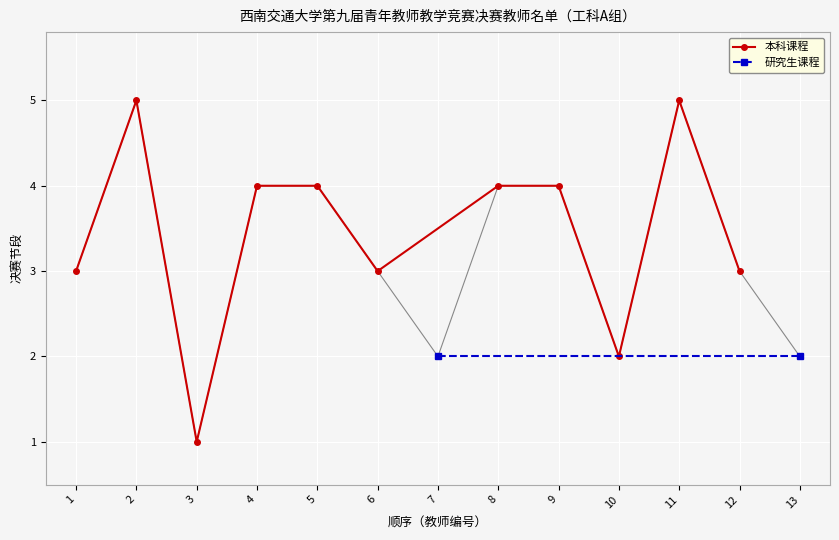

How many values in the 本科课程 series are below 4?

5